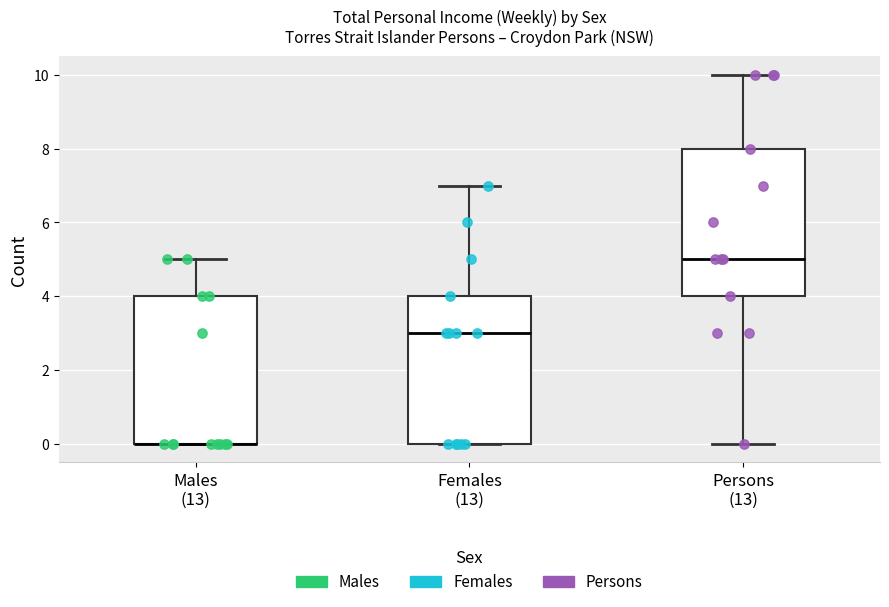

Where is the lower edge of the box for Females (13) on the y-axis? The values are not printed on the chart, so give them approximately, as read against the axis.

0